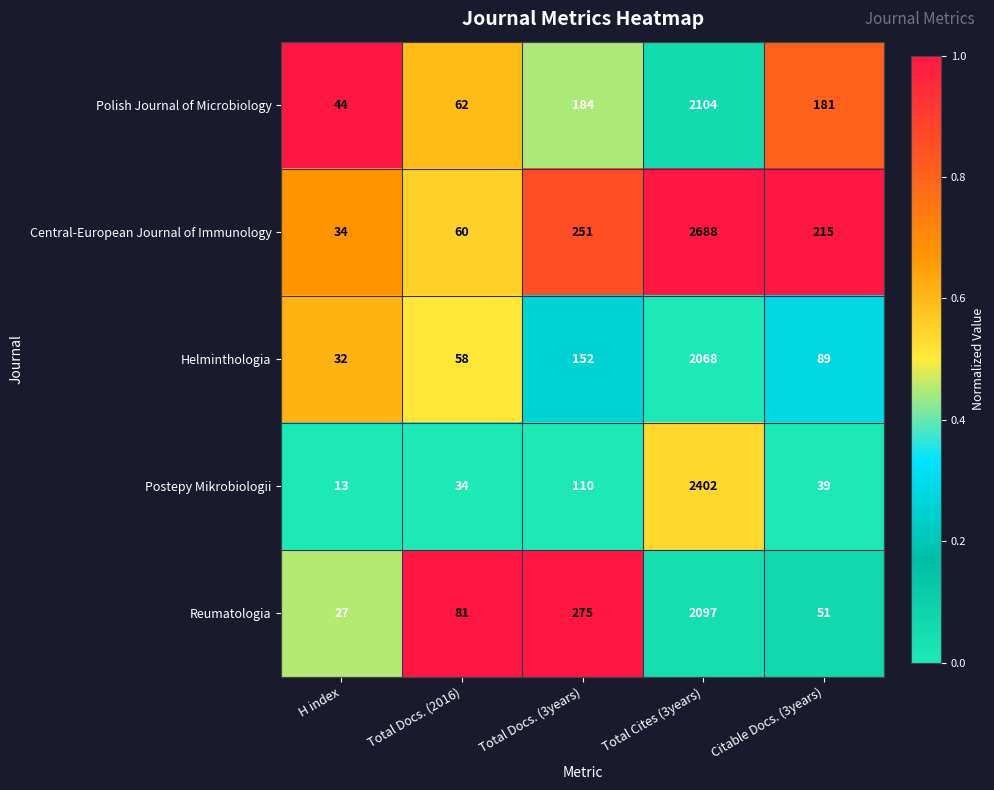

The value of Central-European Journal of Immunology at Total Docs. (3years) is 251. True or false?

True